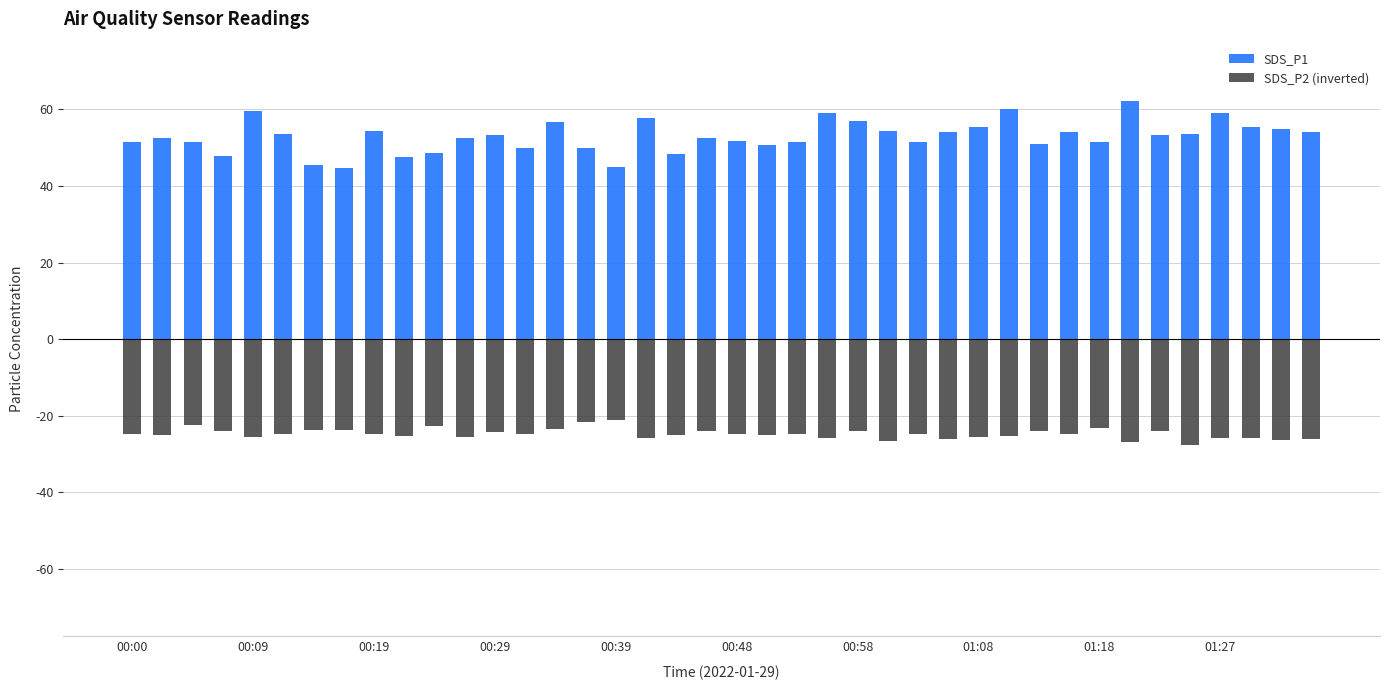

The SDS_P2 (inverted) series shows -15.2 at 38. True or false?

False